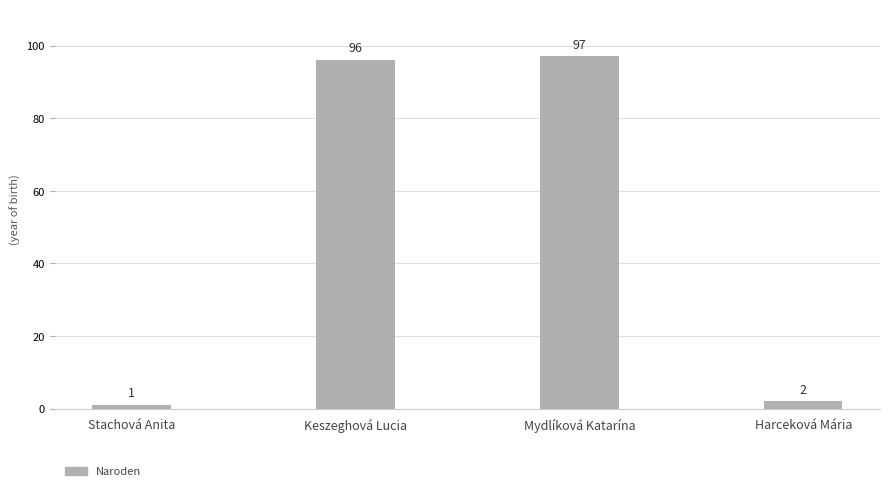

Are the bars horizontal?

No